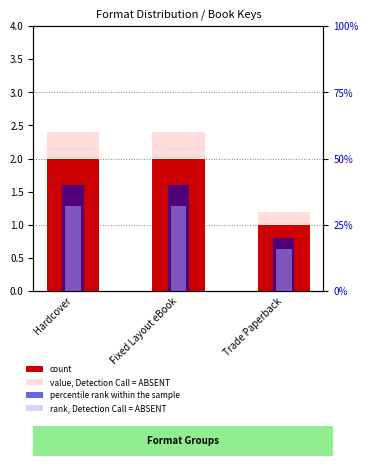

Rank the series by their maximum value, from lowest to highest.

count, value, Detection Call = ABSENT, rank, Detection Call = ABSENT, percentile rank within the sample